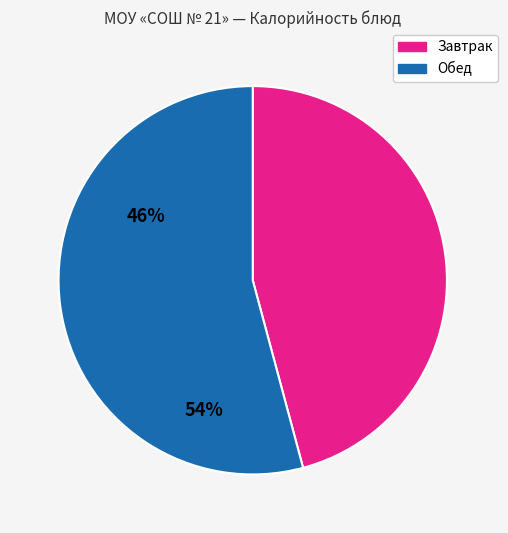

Is there any slice that represents more than half of the pie?

Yes